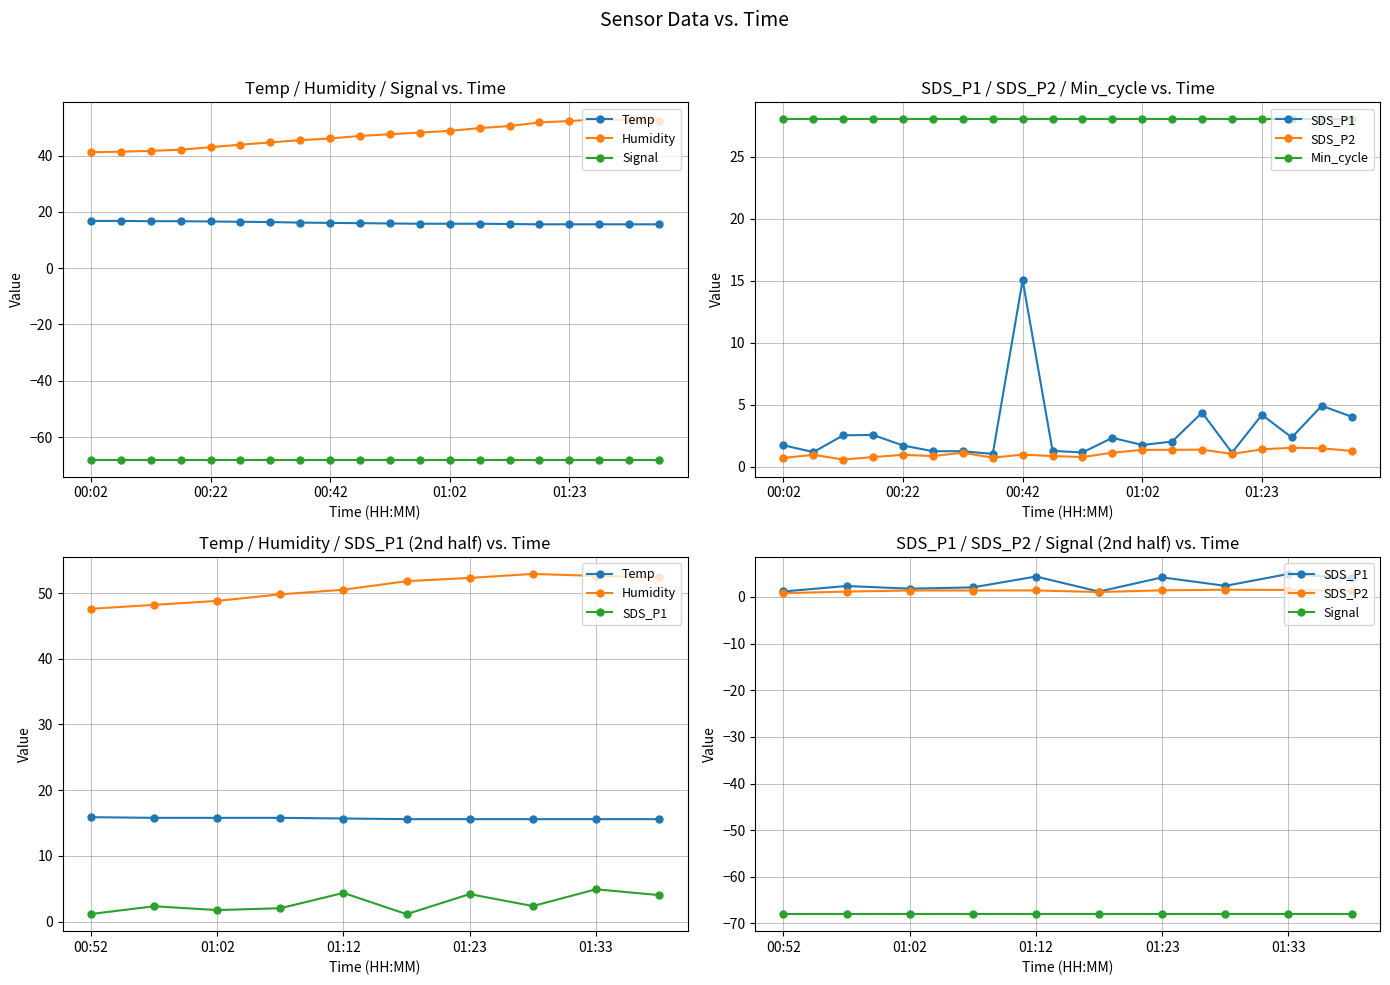

True or false: Humidity has more than 2 points higher than both neighbors.

False